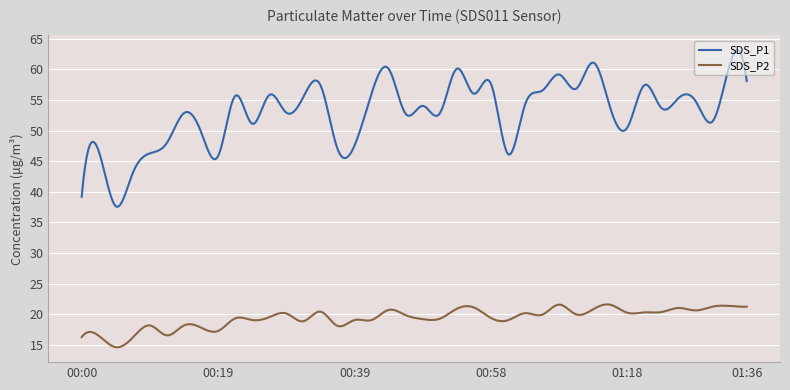

What is the smallest value displayed?

14.6